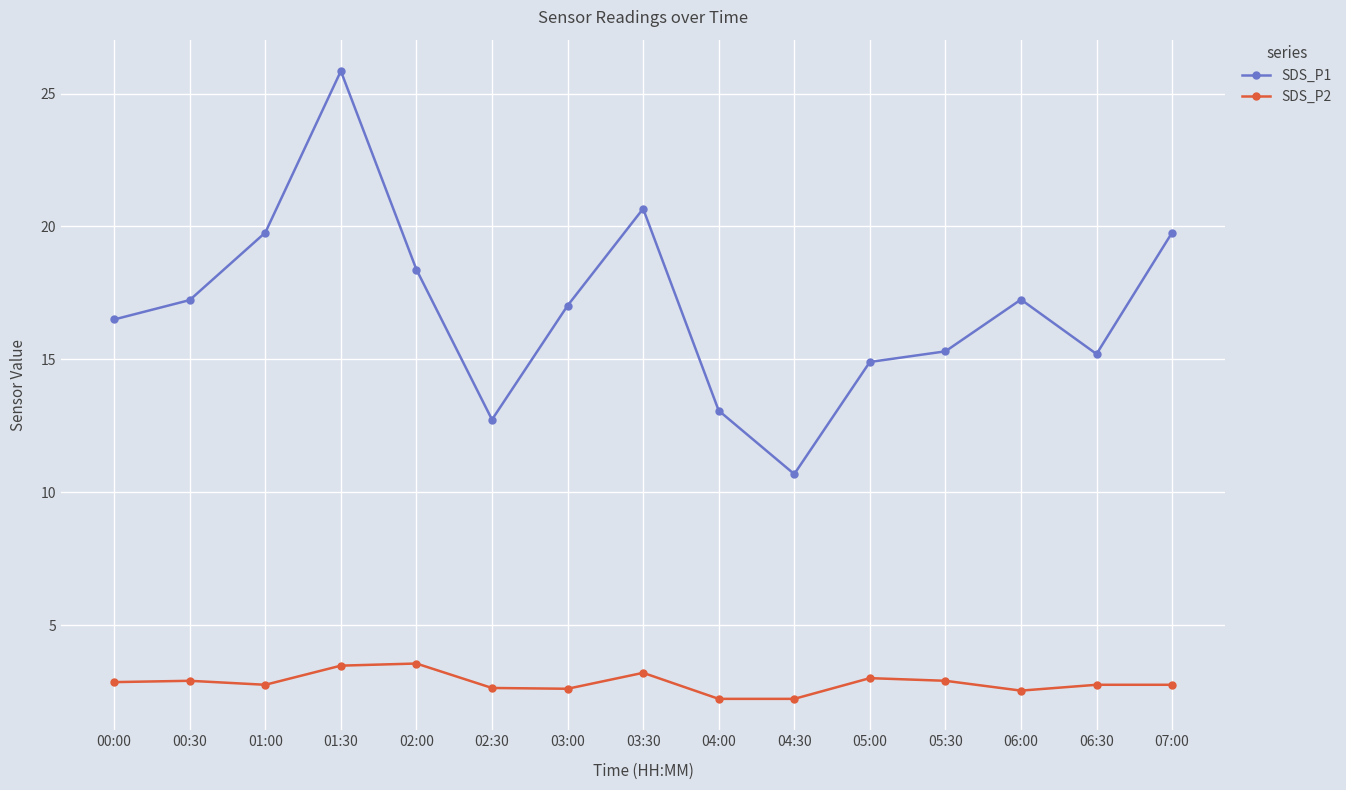

Does the chart display data point markers on the line(s)?

Yes